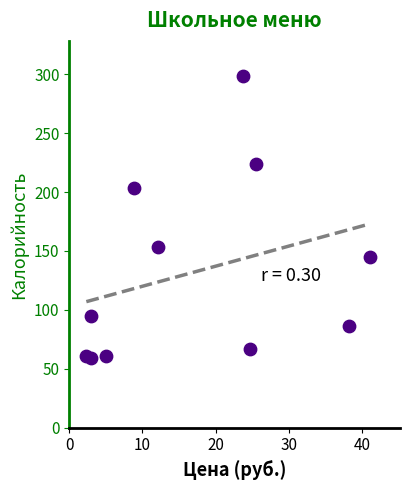

What is the average X value?

17.0